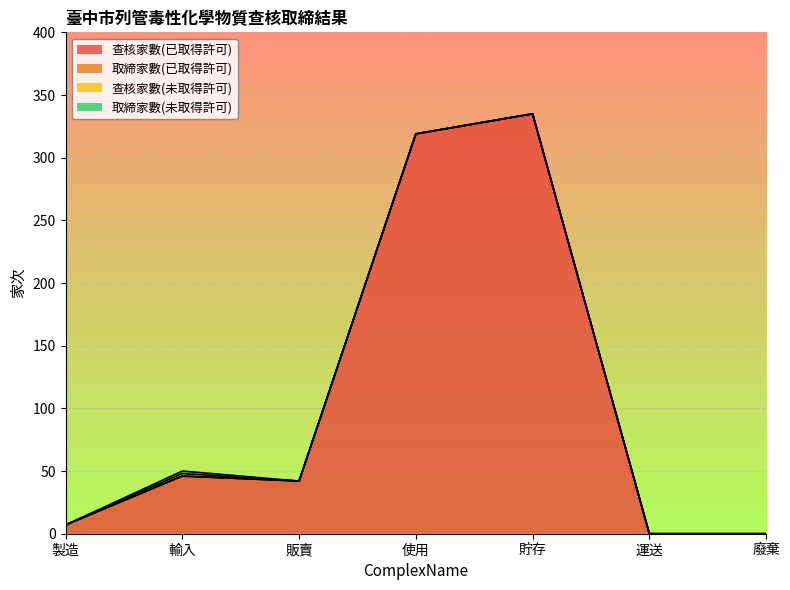

True or false: 查核家數(已取得許可) and 取締家數(已取得許可) cross at least once.

False